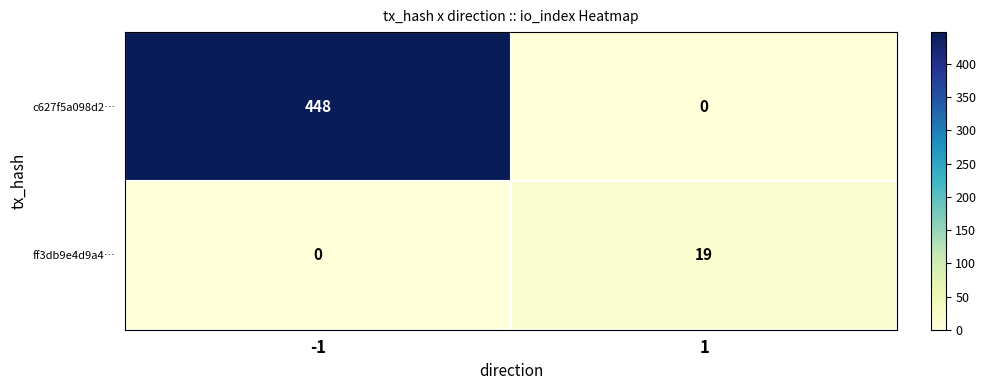

Rank the series by their average value, from lowest to highest.

ff3db9e4d9a4…, c627f5a098d2…